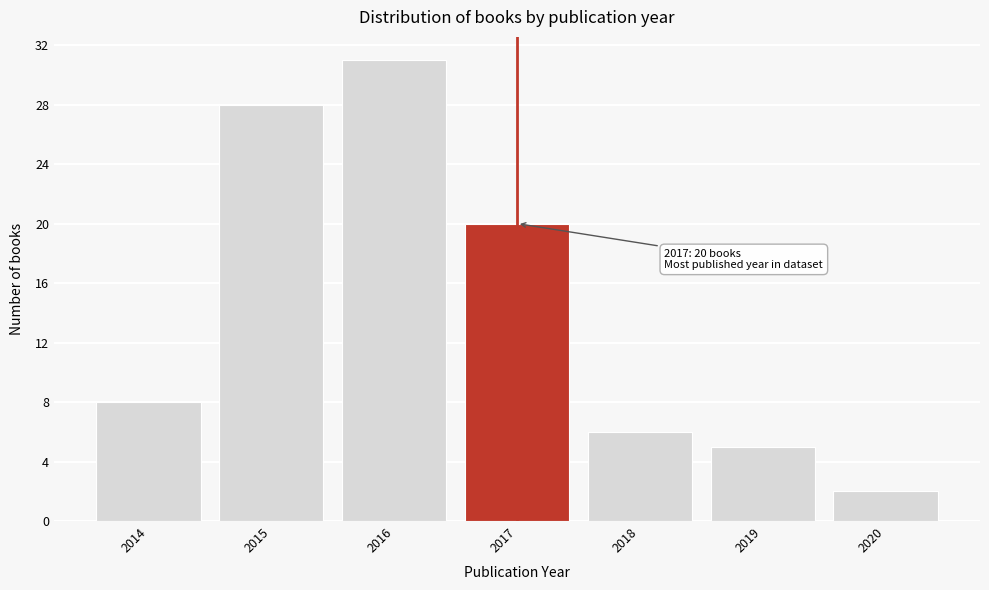

Which range on the x-axis has the tallest bar?

2015.5 to 2016.5